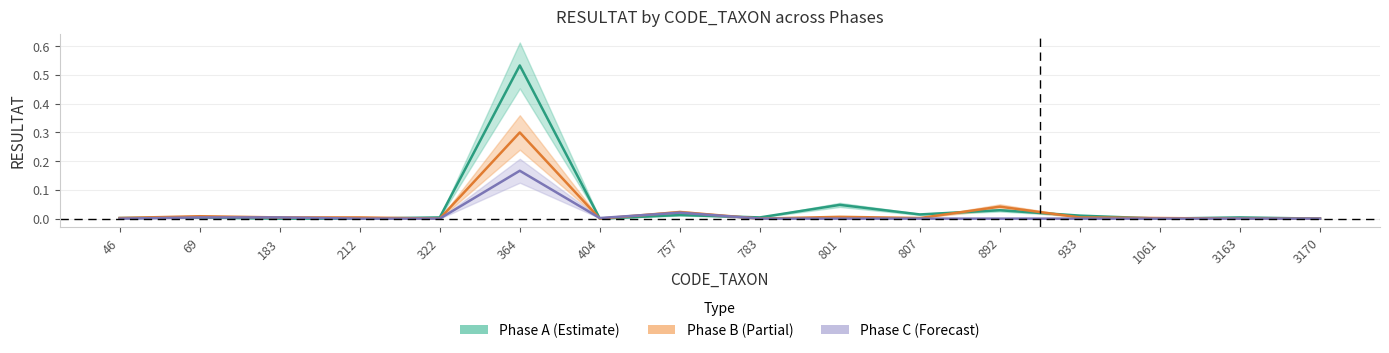

True or false: Phase A has more than 1 interior local peaks.

True